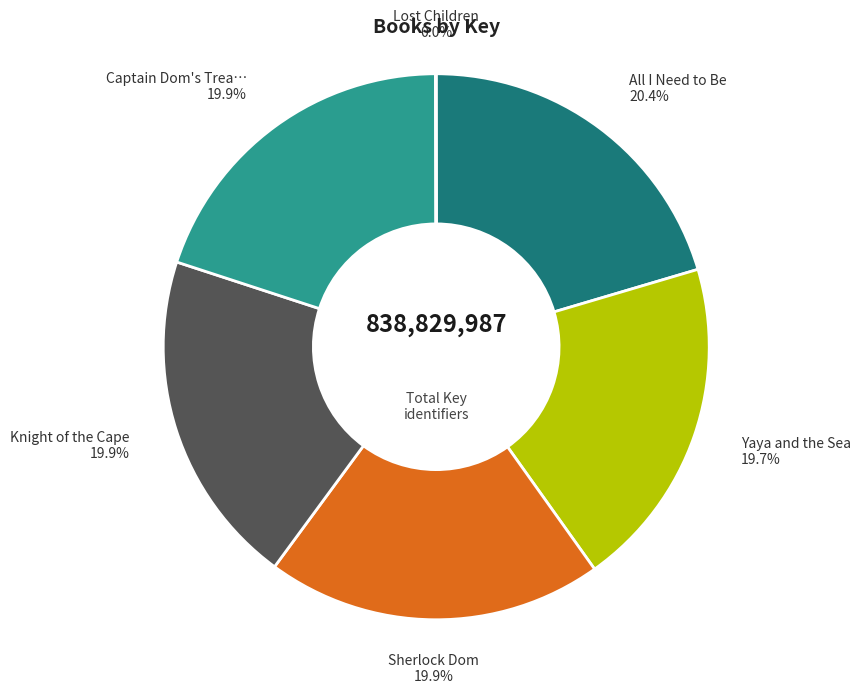

Does any single category account for the majority?

No